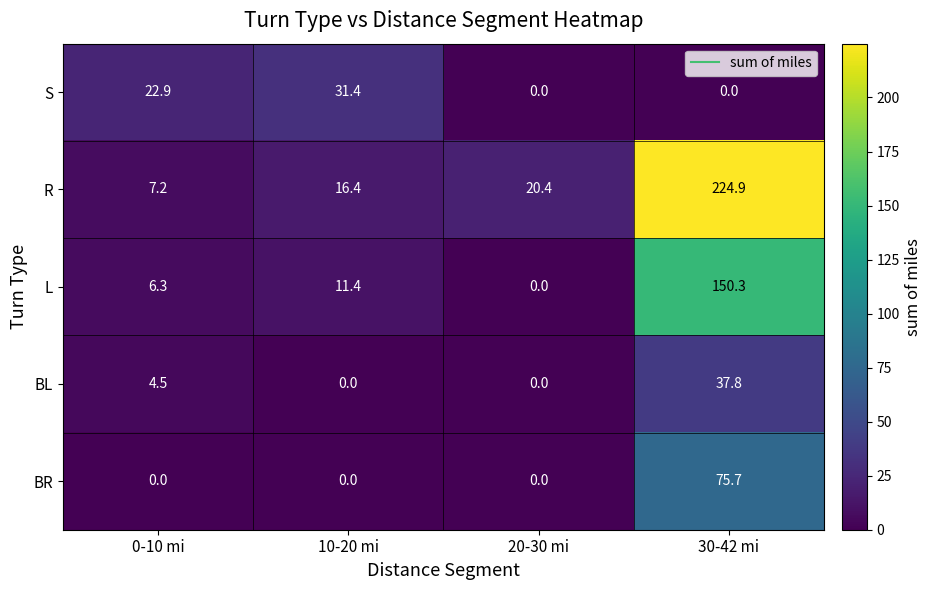

Which label corresponds to the largest value in the chart?

30-42 mi